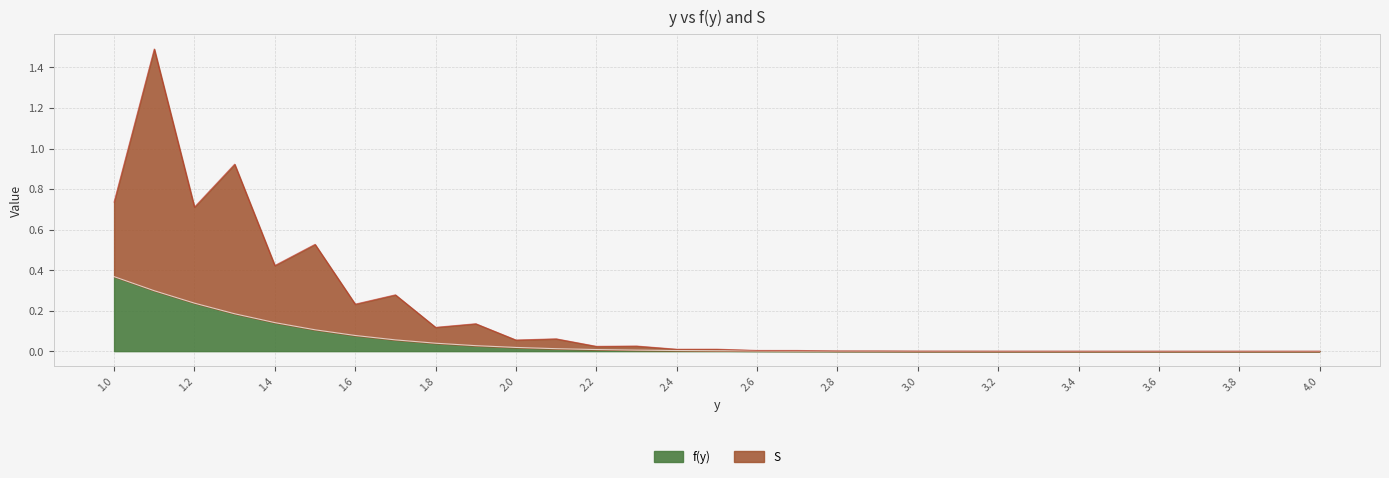

What is the sum of all f(y) values?

1.6